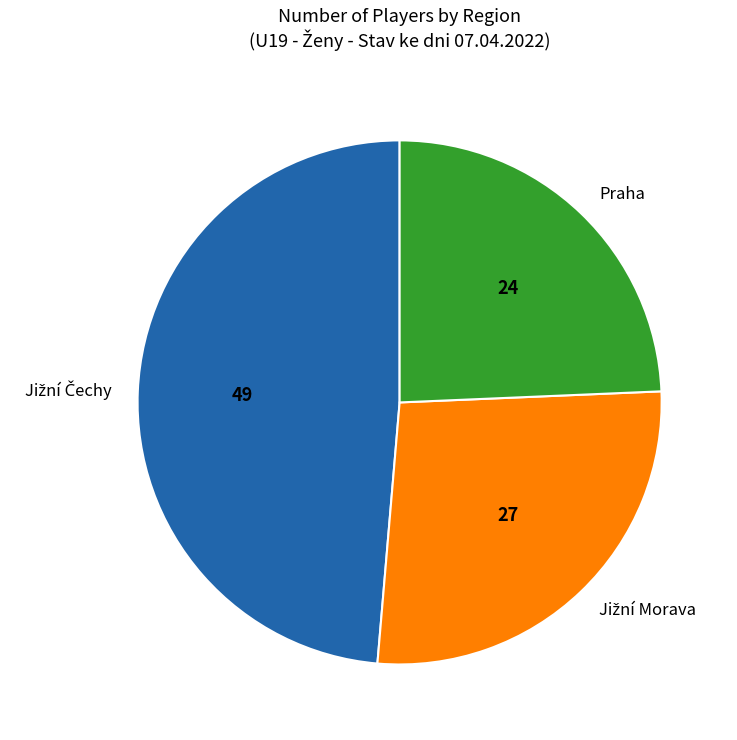

The Praha slice represents 24% of the pie. True or false?

True